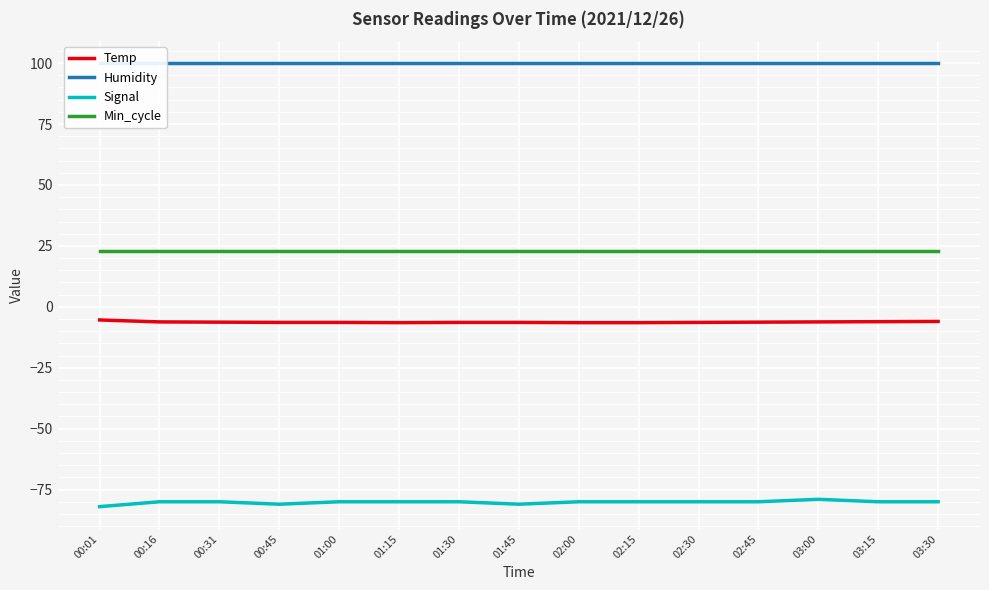

Is this an area chart (filled region under the line)?

No